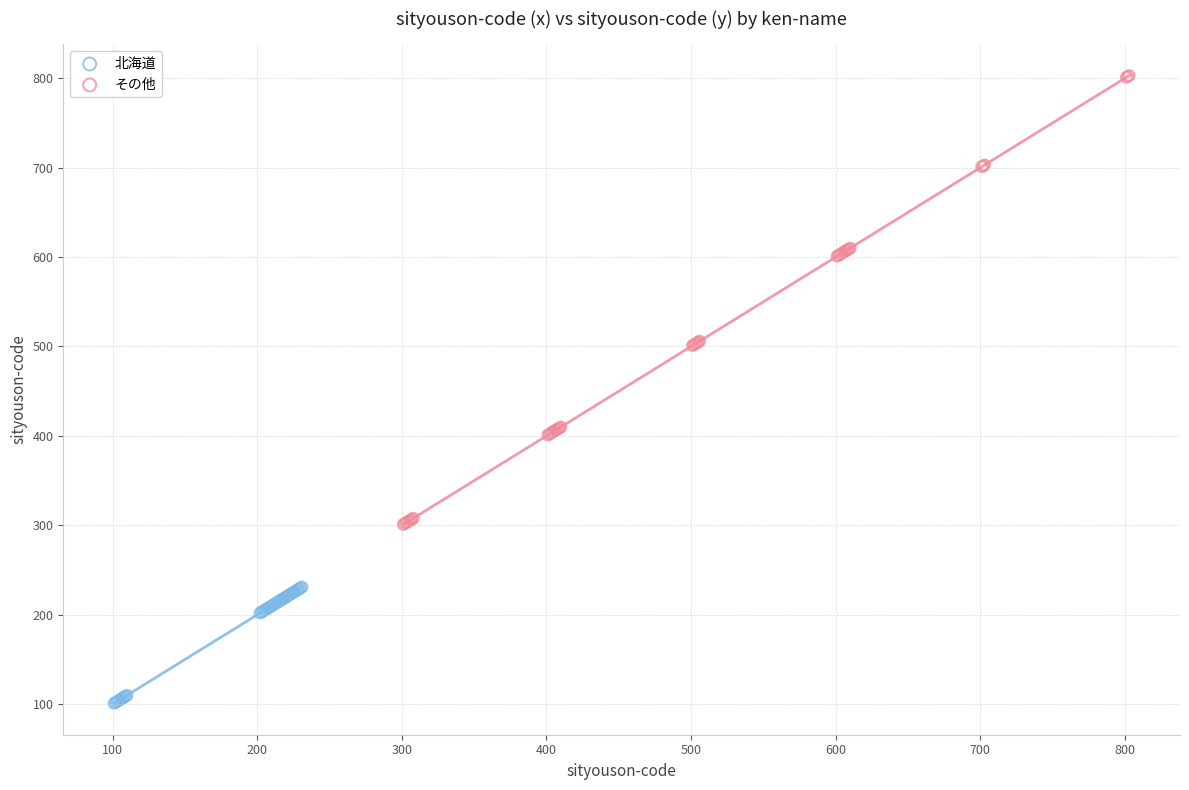

Which series reaches the maximum Y coordinate?

その他